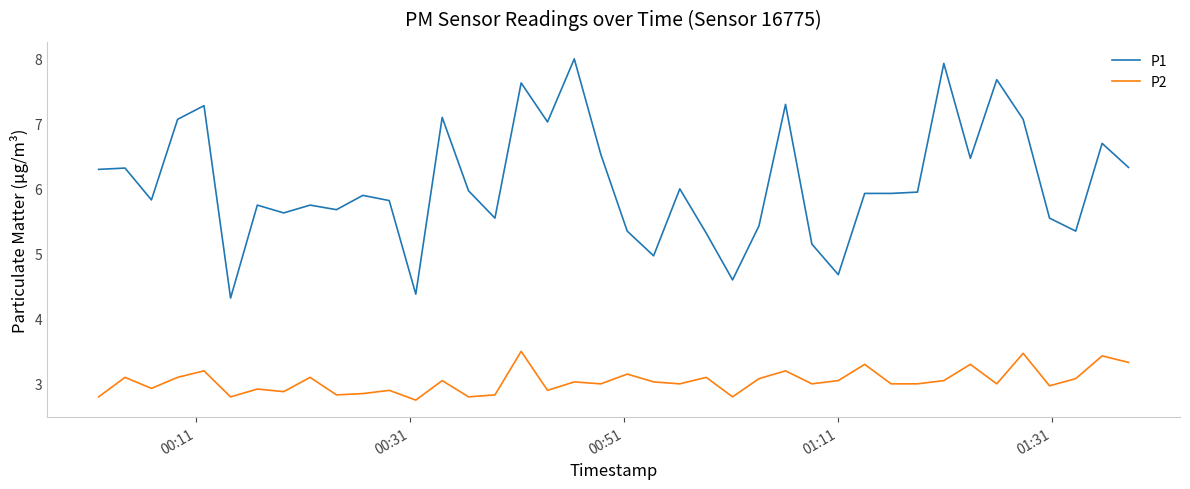

Which series has the largest total across all categories?

P1